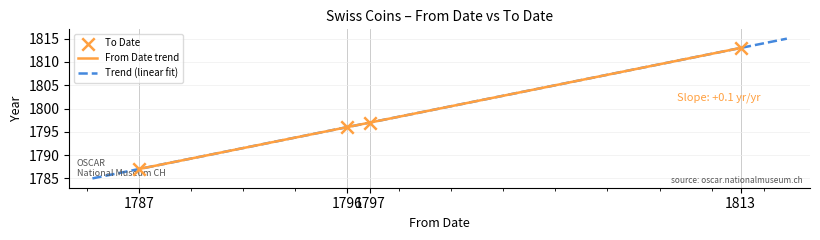

True or false: From Date trend has more than 2 points higher than both neighbors.

False